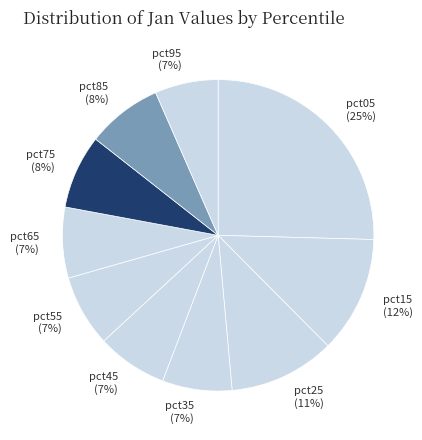

Which has a higher value, pct75 or pct05?

pct05